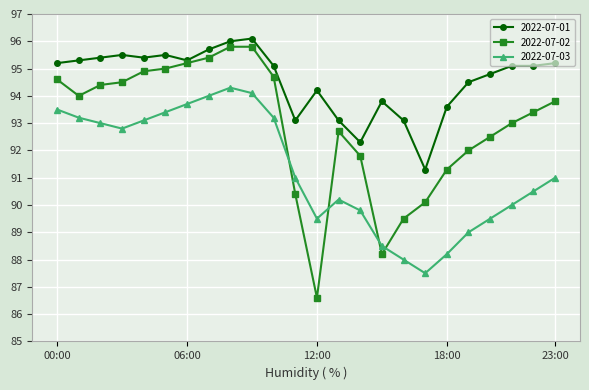

True or false: 2022-07-03 and 2022-07-02 cross at least once.

True